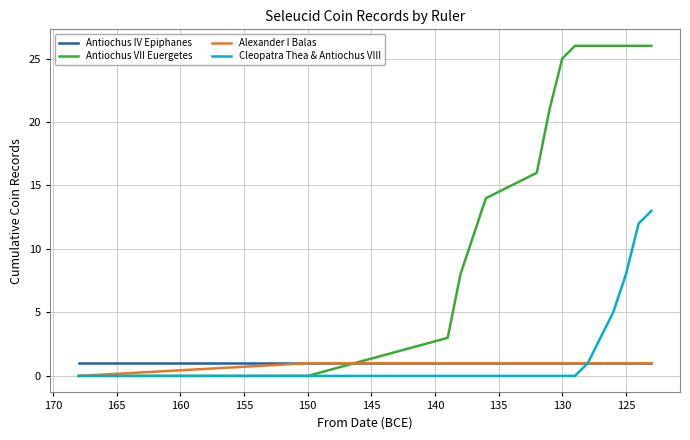

Which series has the largest total across all categories?

Antiochus VII Euergetes